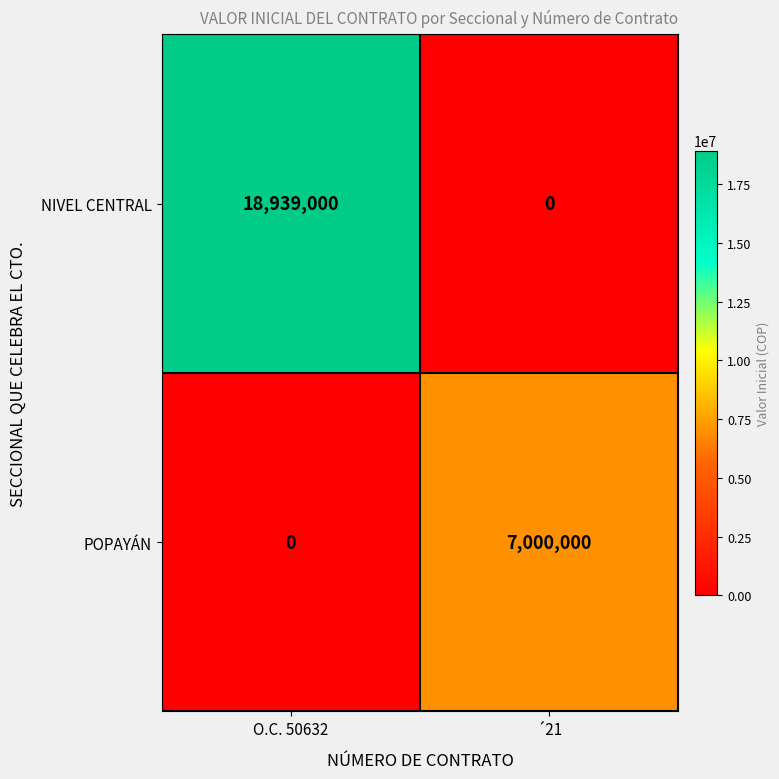

The value of POPAYÁN at O.C. 50632 is 0. True or false?

True